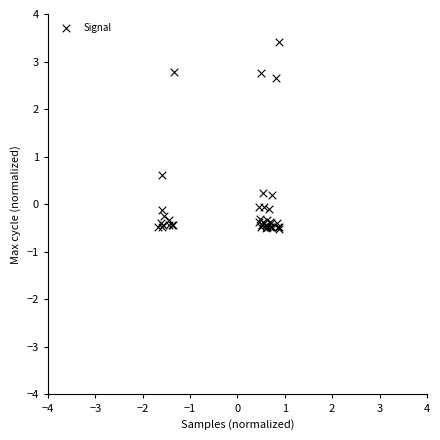

What Y value in the scatter plot is closest to 1?

0.6